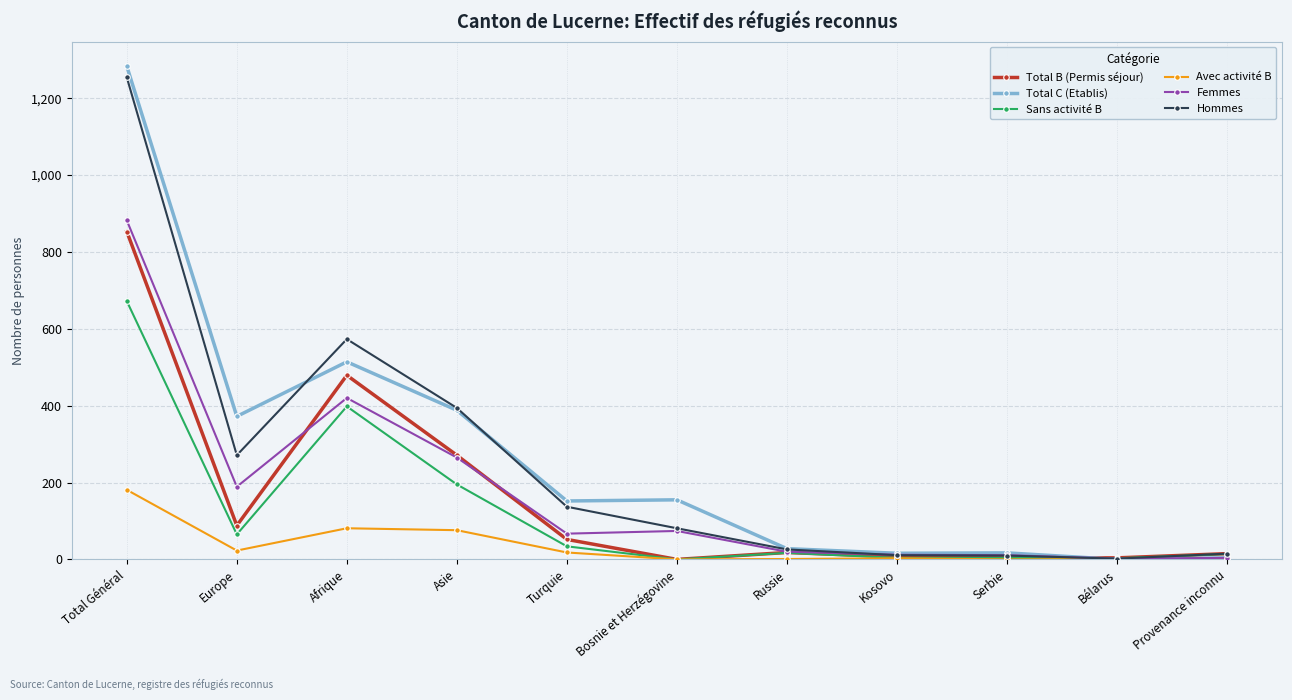

How many series are shown in this chart?

6